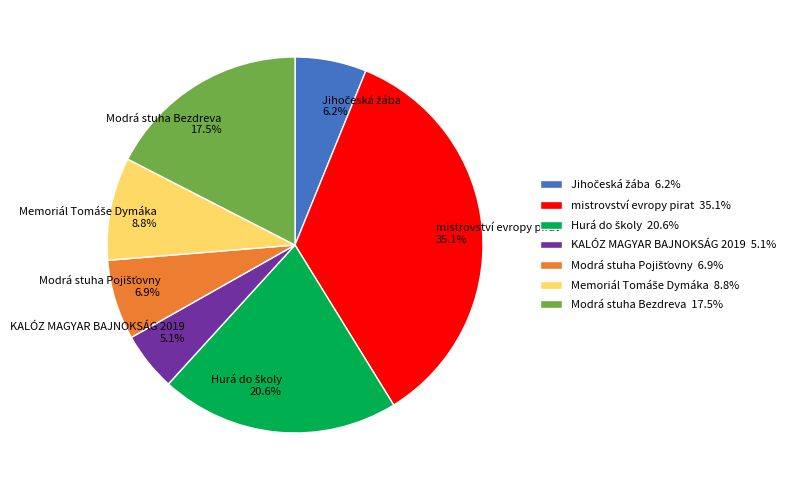

Is there a majority slice in this chart?

No